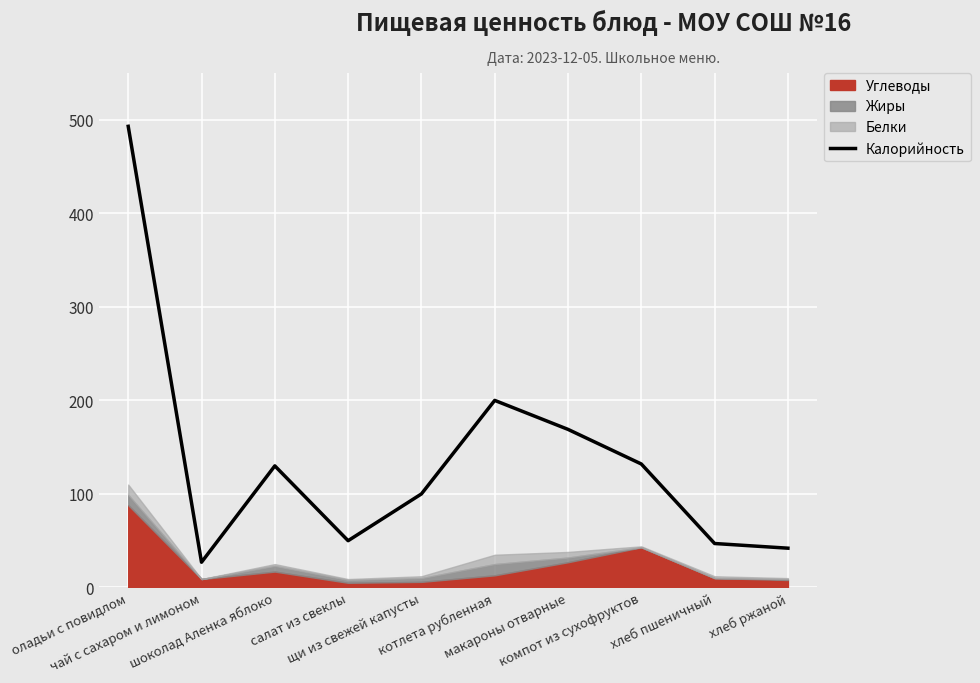

Read the value at макароны отварные.

169